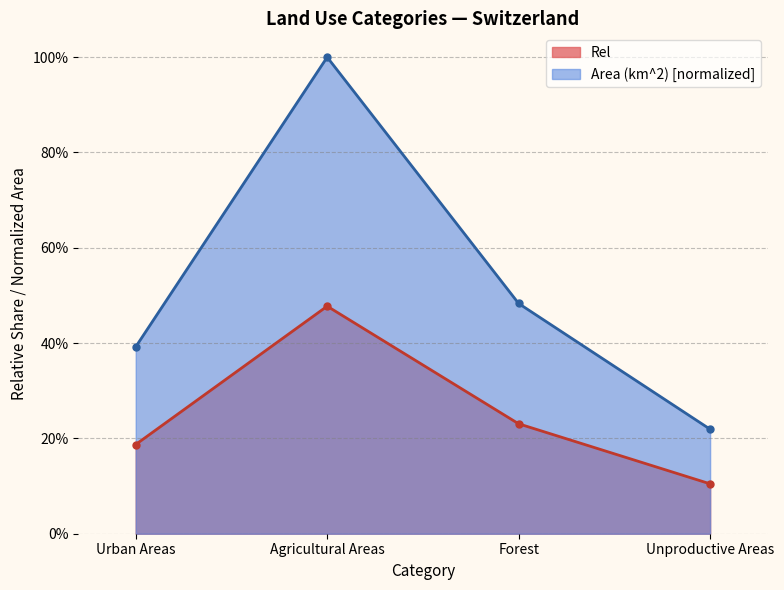

How many interior local peaks does the Rel series have?

1